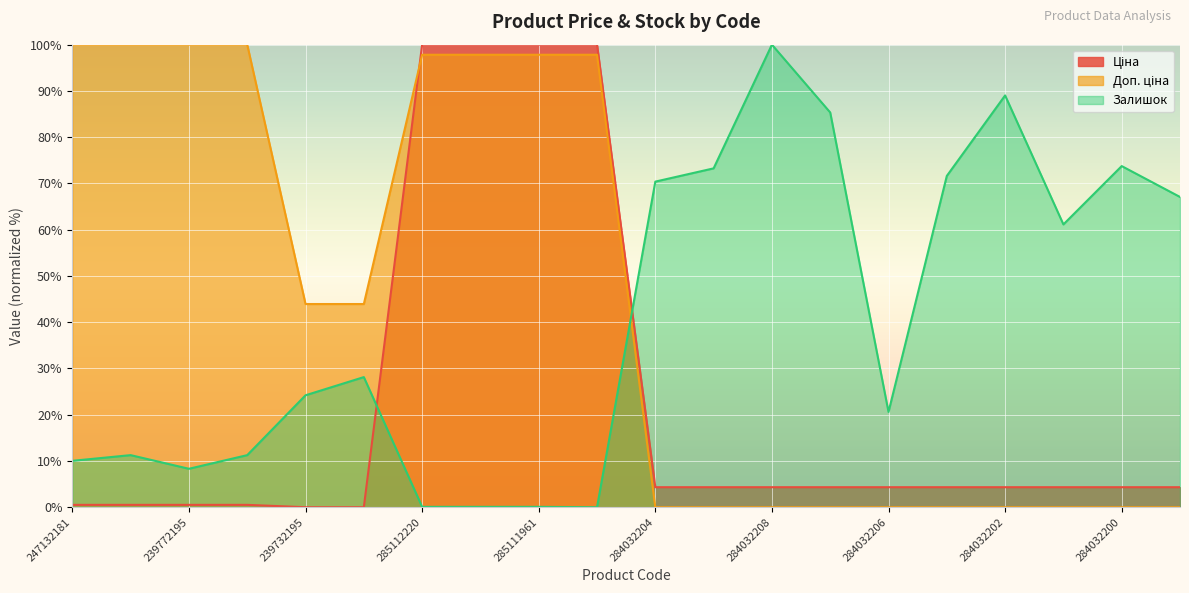

What value does the Залишок series have at 284032203?

73.3